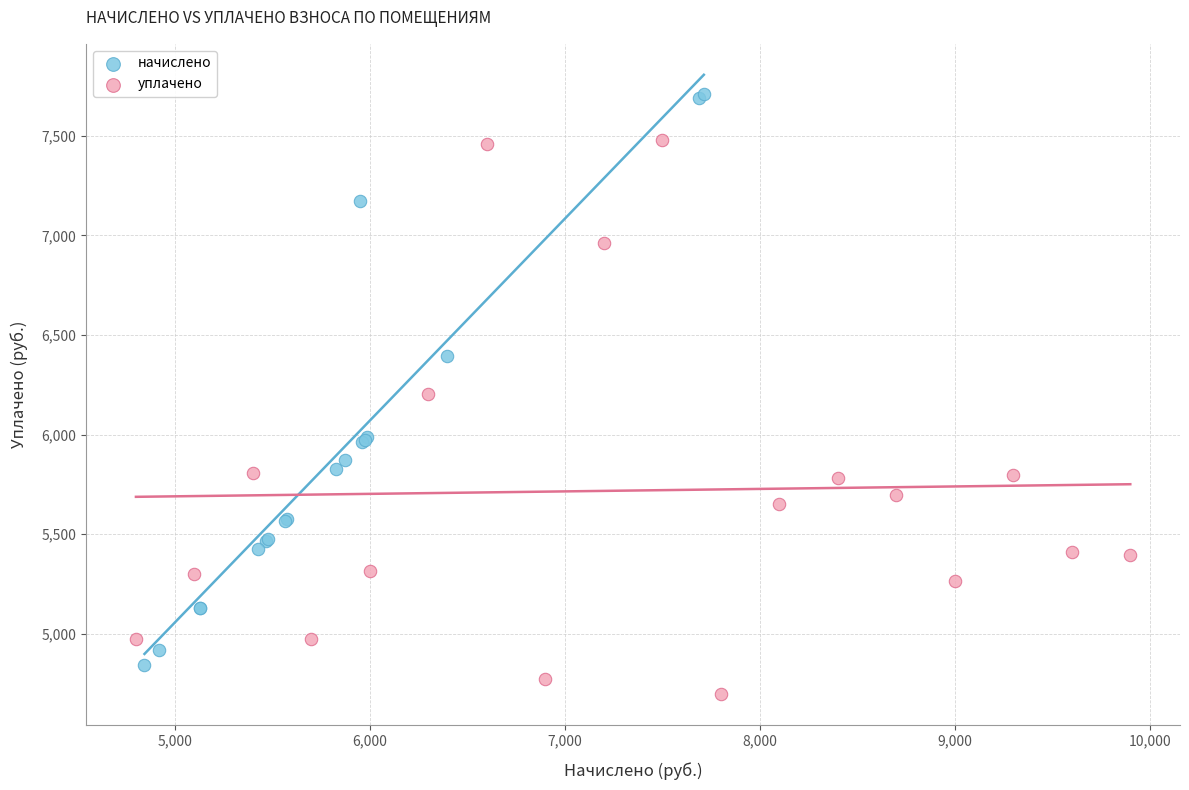

Which series has the widest spread of Y values?

начислено